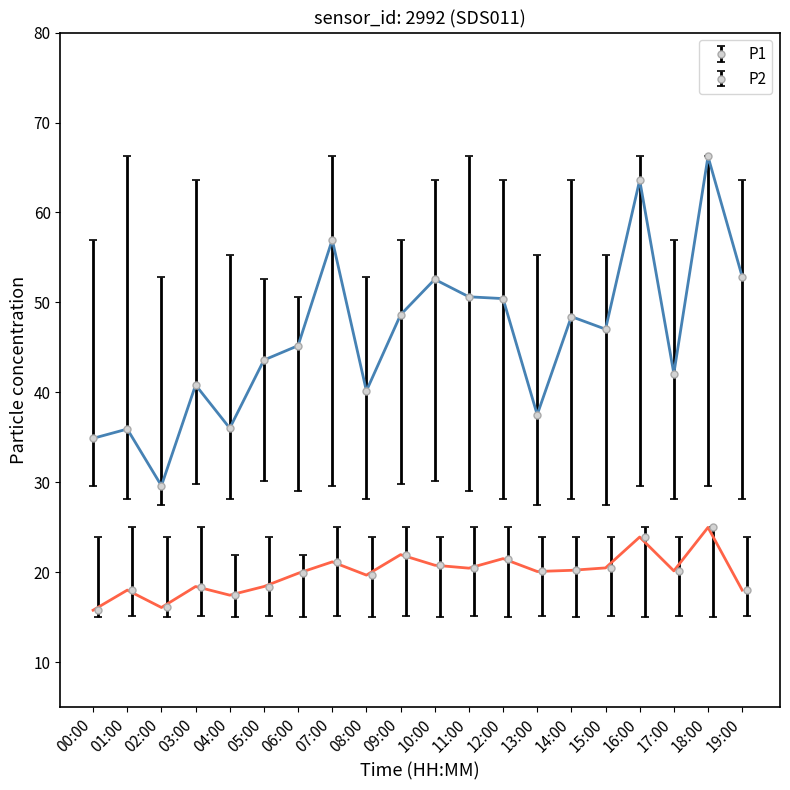

In P1_lower, how many points are higher than both neighbors (excluding endpoints)?

7